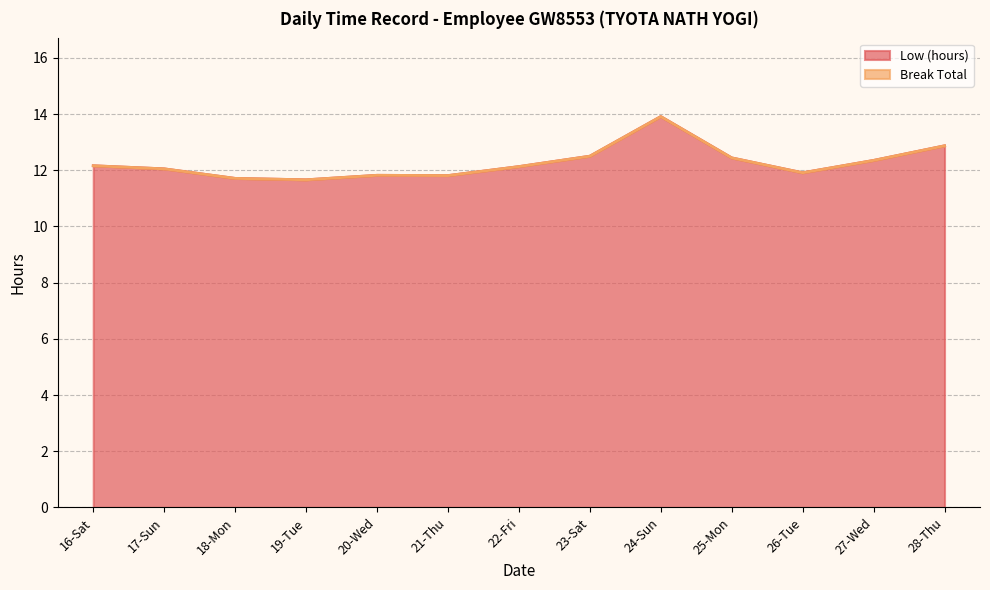

Where is the first local maximum?

20-Wed